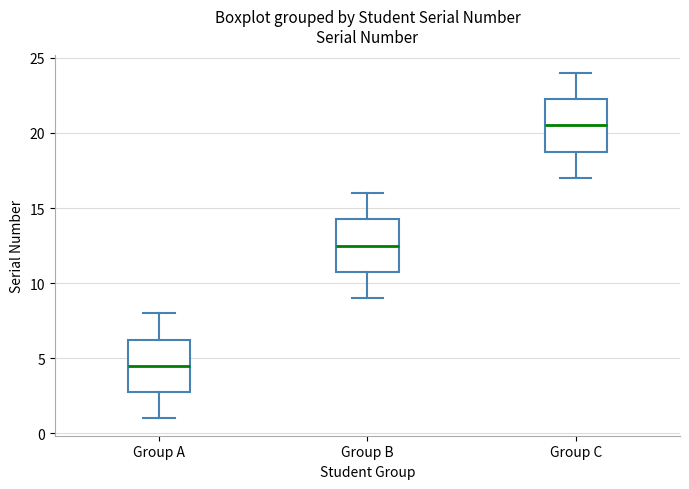

Where is the upper edge of the box for Group C on the y-axis? The values are not printed on the chart, so give them approximately, as read against the axis.

22.5